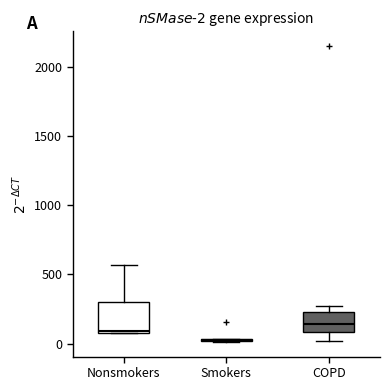

Comparing the boxes themselves (not the whiskers), which one is the tallest?

Nonsmokers